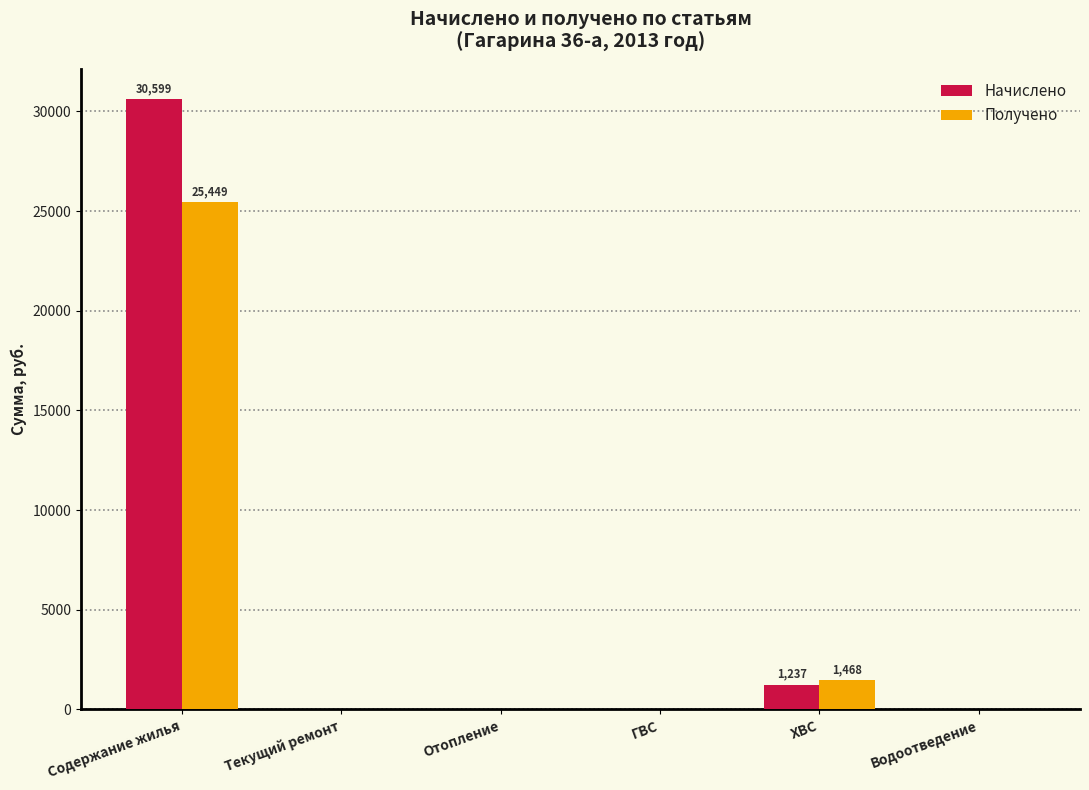

The value of Получено at Текущий ремонт is -15188.1. True or false?

False